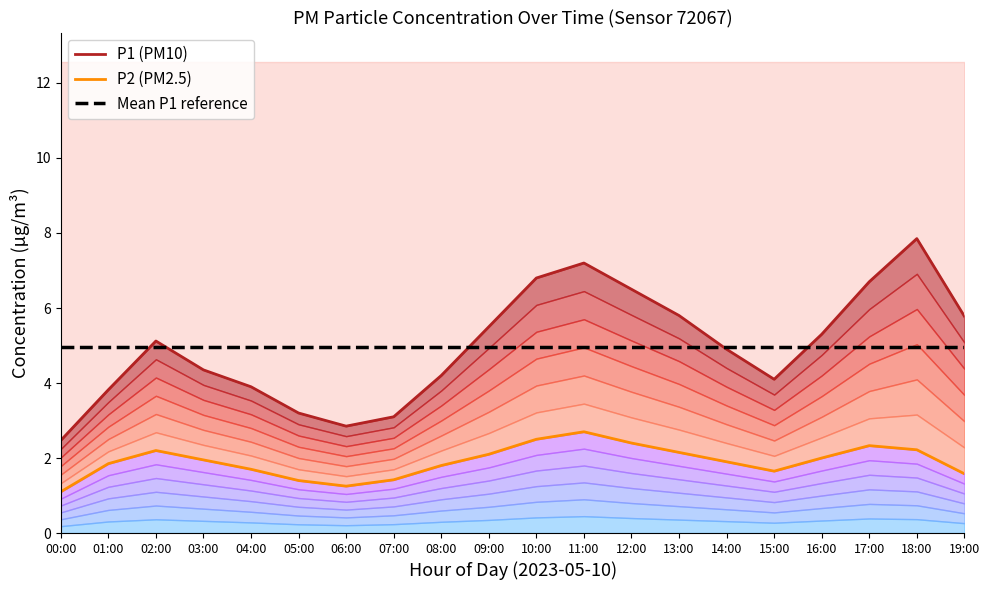

Reading right to left, transcribe all the data shown in this chart.

P1 (PM10): 5.8	7.8	6.7	5.3	4.1	4.9	5.8	6.5	7.2	6.8	5.5	4.2	3.1	2.9	3.2	3.9	4.3	5.1	3.8	2.5
P2 (PM2.5): 1.6	2.2	2.3	2.0	1.6	1.9	2.1	2.4	2.7	2.5	2.1	1.8	1.4	1.2	1.4	1.7	1.9	2.2	1.9	1.1
Mean P1 reference: 5.0	5.0	5.0	5.0	5.0	5.0	5.0	5.0	5.0	5.0	5.0	5.0	5.0	5.0	5.0	5.0	5.0	5.0	5.0	5.0